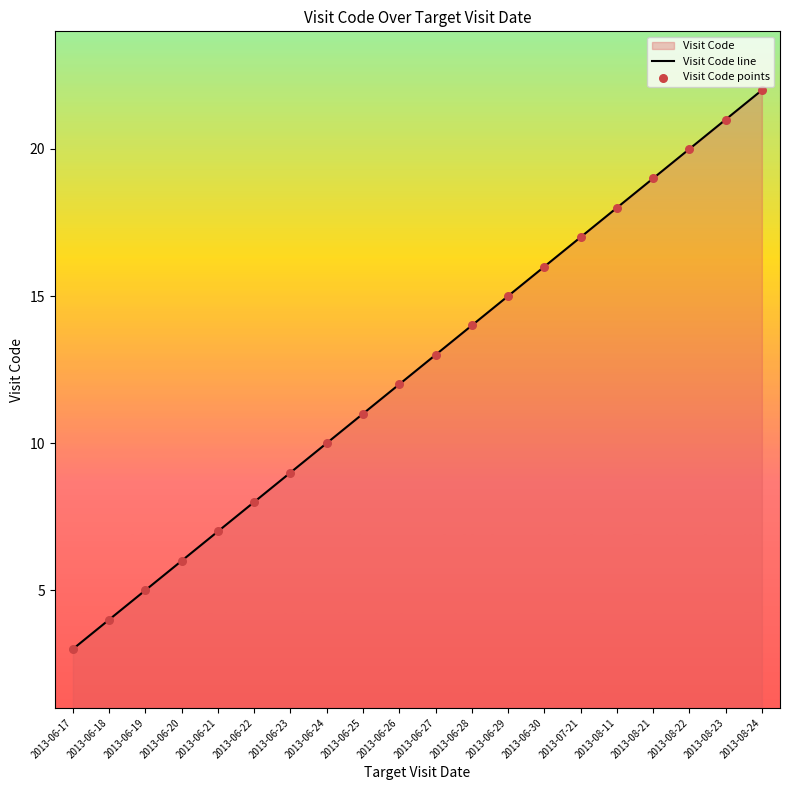

Which series has the largest Y range (max minus min)?

Visit Code line